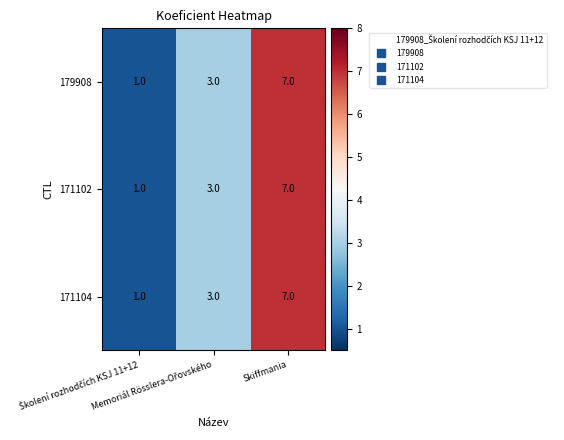

How many 171102 values are between 1 and 7?

3